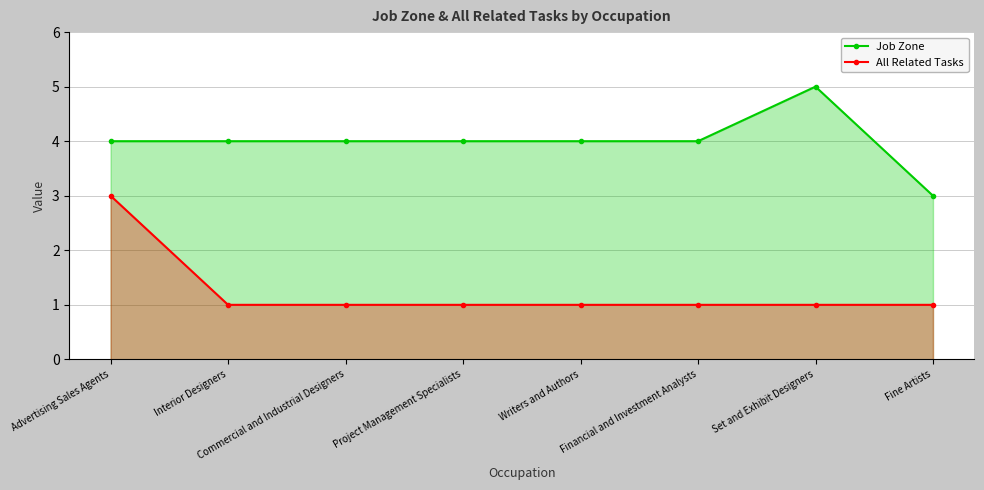

True or false: Job Zone has more than 0 interior local peaks.

True